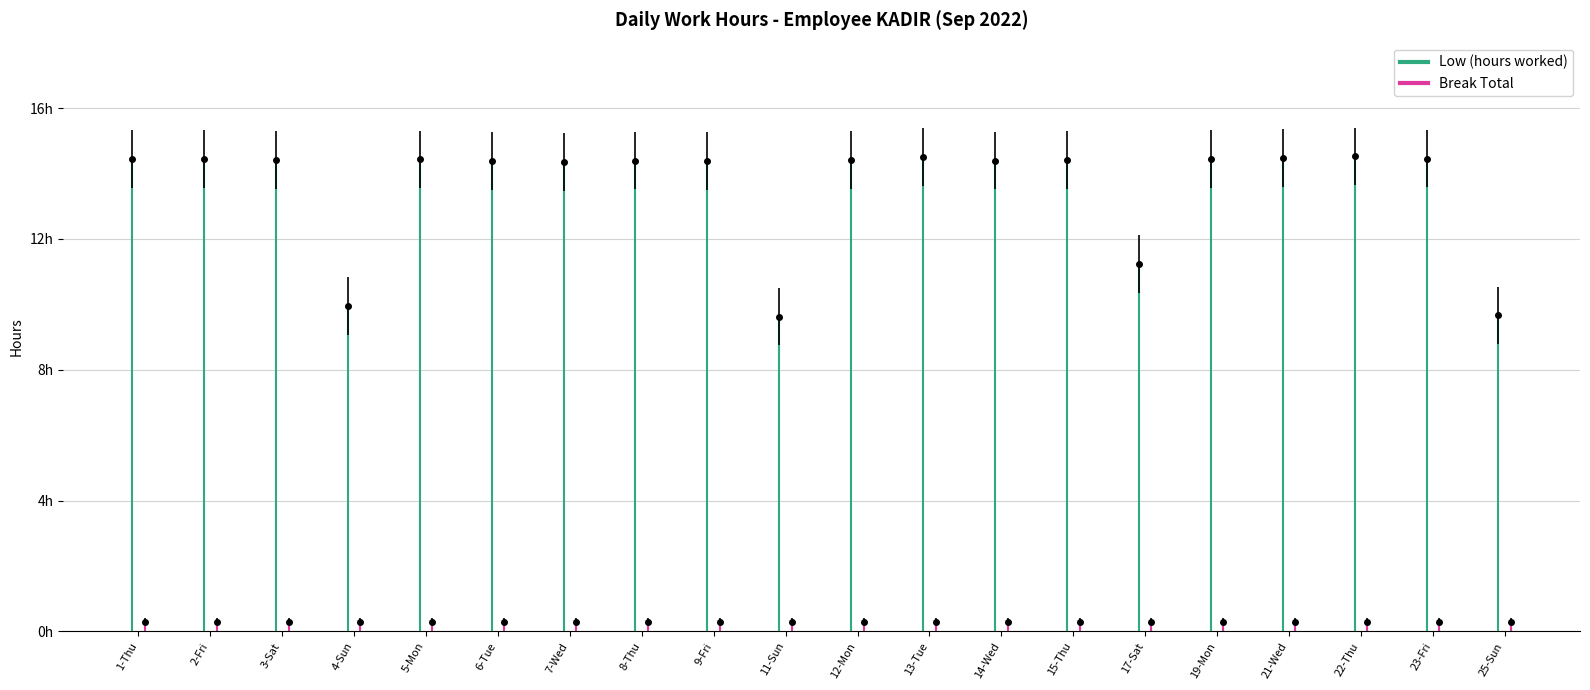

What are all the series names shown in the legend?

Low (hours worked), Break Total